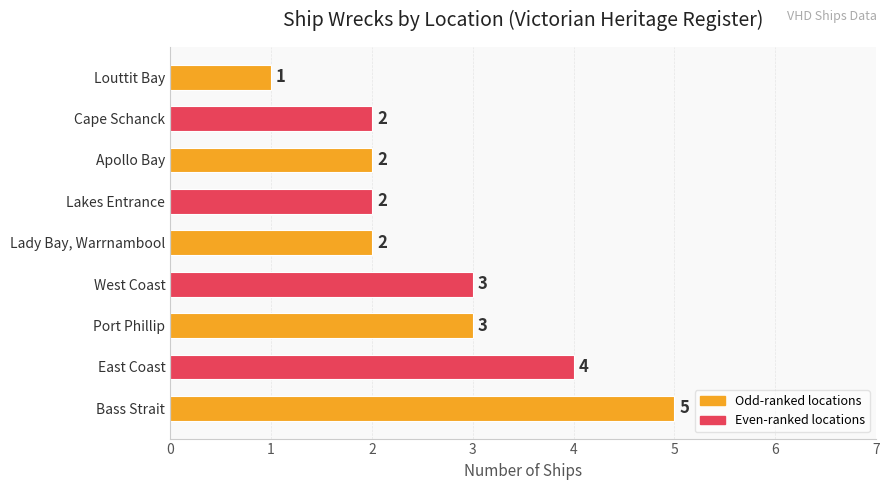

Count the number of data series in this chart.

1